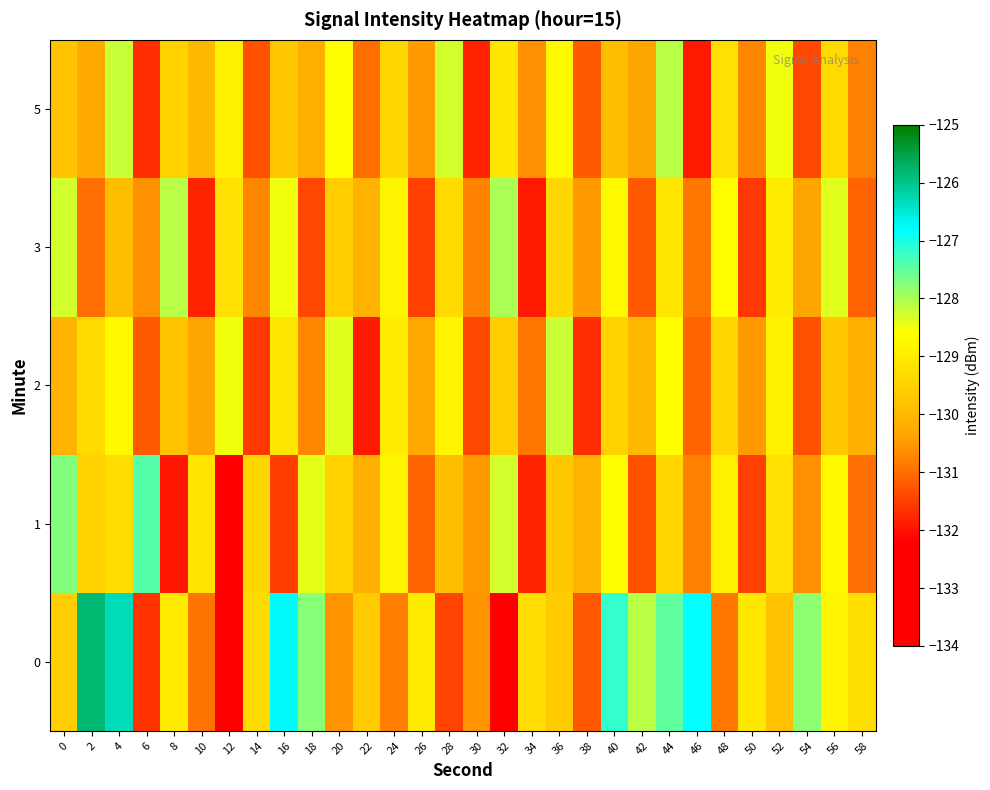

Reading left to right, extract all data points from this chart.

0: 0=-129.6	2=-125.8	4=-126.3	6=-131.6	8=-129.0	10=-130.9	12=-132.4	14=-129.3	16=-126.8	18=-127.8	20=-130.6	22=-129.7	24=-130.8	26=-129.0	28=-131.4	30=-130.6	32=-132.2	34=-129.3	36=-129.6	38=-131.2	40=-127.2	42=-128.1	44=-127.5	46=-126.8	48=-130.9	50=-129.1	52=-129.8	54=-127.8	56=-128.8	58=-129.2
1: 0=-127.7	2=-129.5	4=-129.3	6=-127.4	8=-132.0	10=-129.1	12=-133.6	14=-129.4	16=-131.5	18=-128.4	20=-129.5	22=-130.2	24=-128.8	26=-131.1	28=-129.9	30=-130.5	32=-128.3	34=-131.8	36=-129.7	38=-130.1	40=-128.6	42=-131.3	44=-129.4	46=-130.8	48=-128.9	50=-131.5	52=-129.2	54=-130.6	56=-128.7	58=-131.0
2: 0=-130.1	2=-129.3	4=-128.7	6=-131.2	8=-129.8	10=-130.4	12=-128.5	14=-131.6	16=-129.1	18=-130.7	20=-128.4	22=-131.9	24=-129.0	26=-130.3	28=-128.8	30=-131.4	32=-129.6	34=-130.9	36=-128.2	38=-131.7	40=-129.5	42=-130.0	44=-128.6	46=-131.1	48=-129.4	50=-130.5	52=-128.9	54=-131.3	56=-129.7	58=-130.2
3: 0=-128.3	2=-131.0	4=-129.9	6=-130.6	8=-128.1	10=-131.8	12=-129.2	14=-130.7	16=-128.5	18=-131.4	20=-129.6	22=-130.1	24=-128.8	26=-131.5	28=-129.3	30=-130.8	32=-128.0	34=-131.9	36=-129.4	38=-130.5	40=-128.7	42=-131.2	44=-129.1	46=-130.9	48=-128.6	50=-131.6	52=-129.0	54=-130.4	56=-128.4	58=-131.1
5: 0=-129.8	2=-130.3	4=-128.2	6=-131.7	8=-129.5	10=-130.0	12=-128.9	14=-131.3	16=-129.7	18=-130.2	20=-128.6	22=-131.0	24=-129.4	26=-130.5	28=-128.3	30=-131.8	32=-129.1	34=-130.6	36=-128.7	38=-131.2	40=-129.9	42=-130.4	44=-128.1	46=-131.9	48=-129.2	50=-130.7	52=-128.5	54=-131.4	56=-129.3	58=-130.8